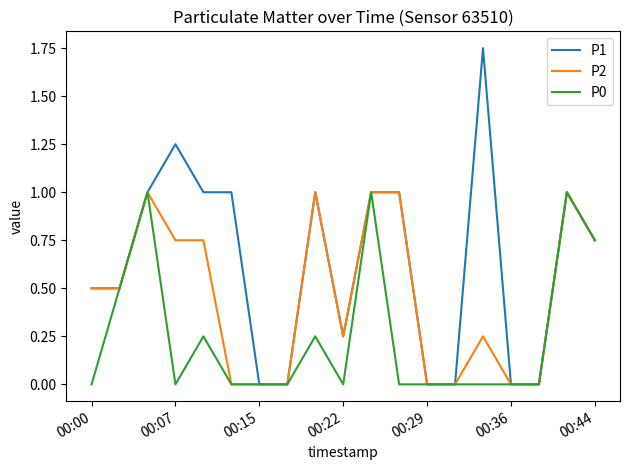

How many P2 values are between 0 and 1?

19